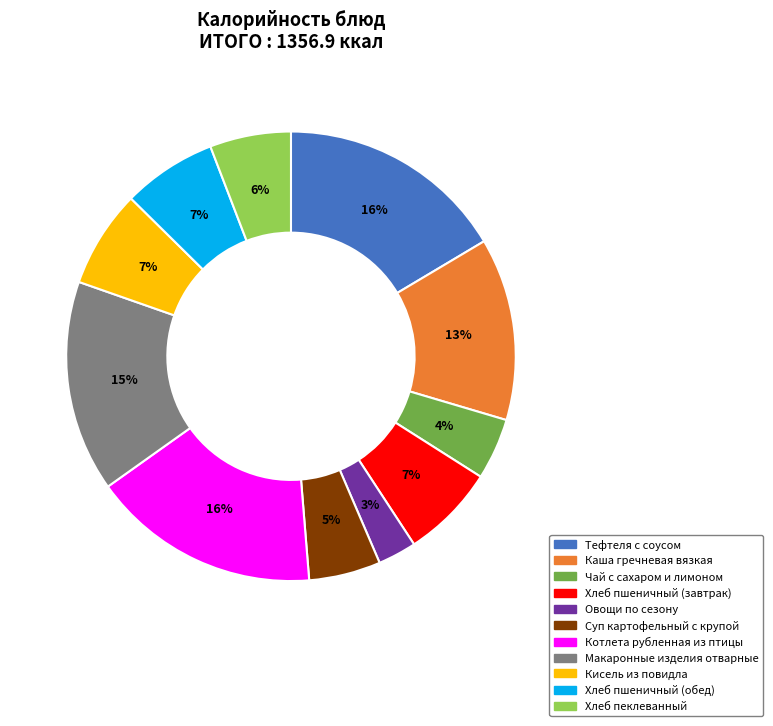

True or false: Хлеб пеклеванный accounts for 1% of the total.

False